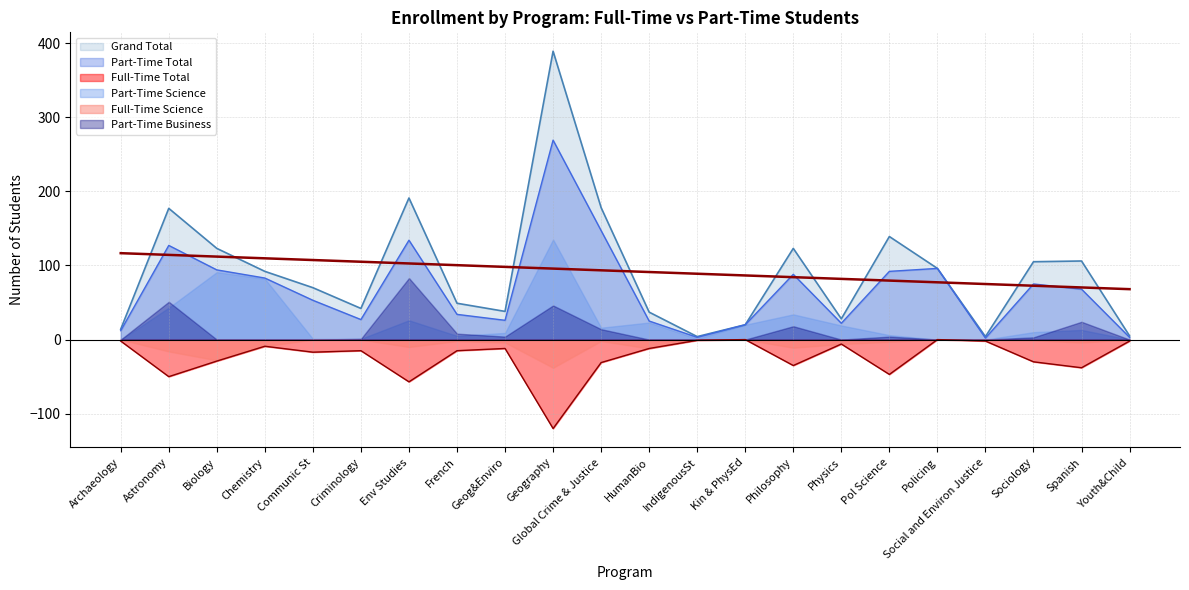

What is the total value across all series at Physics?

44